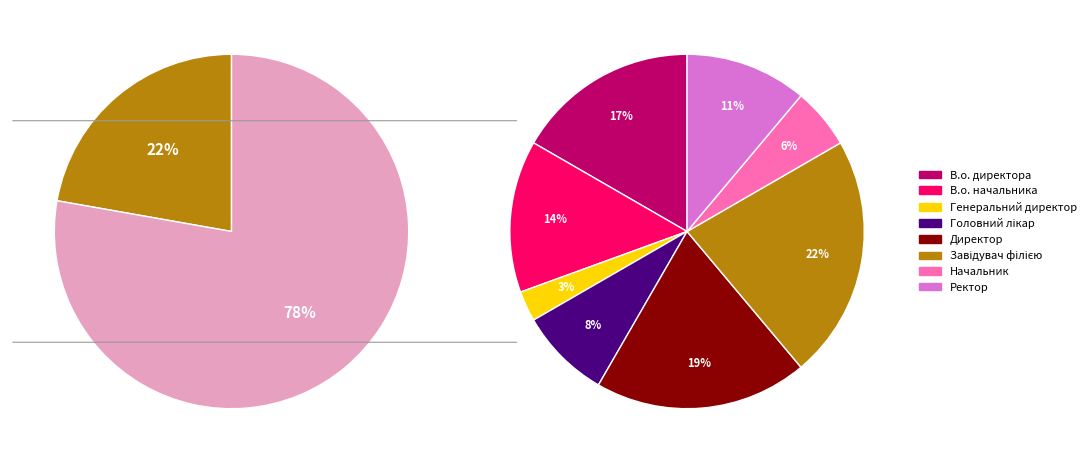

Is it true that Генеральний директор is 3% of the pie?

True